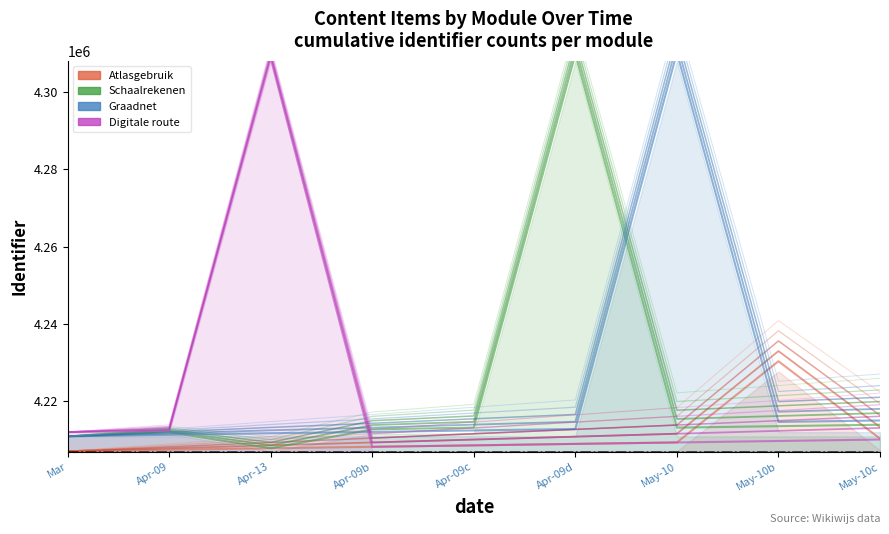

True or false: Atlasgebruik has a value of 2235651 at May-10.

False